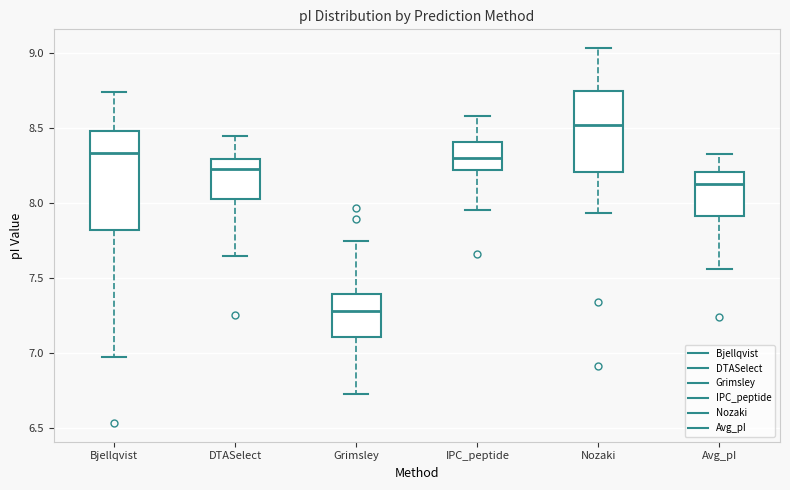

Where is the lower edge of the box for DTASelect on the y-axis? The values are not printed on the chart, so give them approximately, as read against the axis.

8.00